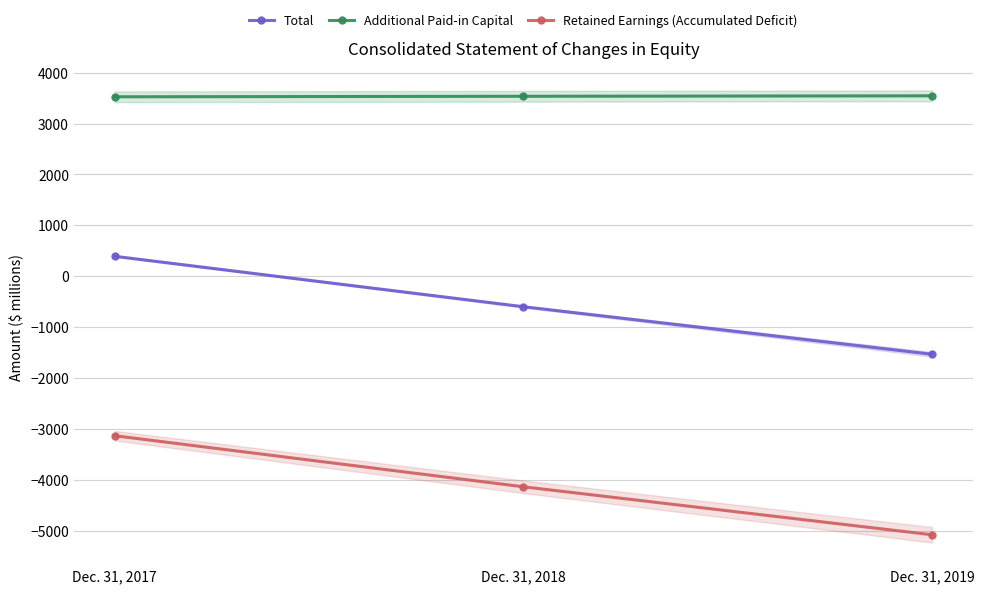

Rank the series at Dec. 31, 2018 from lowest to highest value.

Retained Earnings (Accumulated Deficit), Total, Additional Paid-in Capital